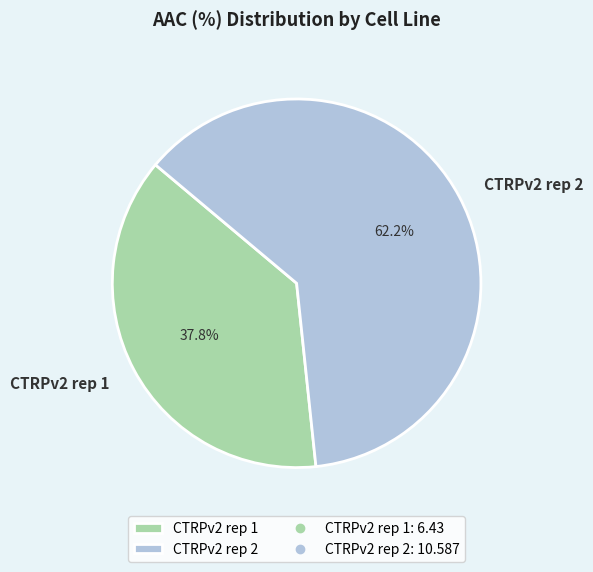

Count the number of slices in the pie.

2